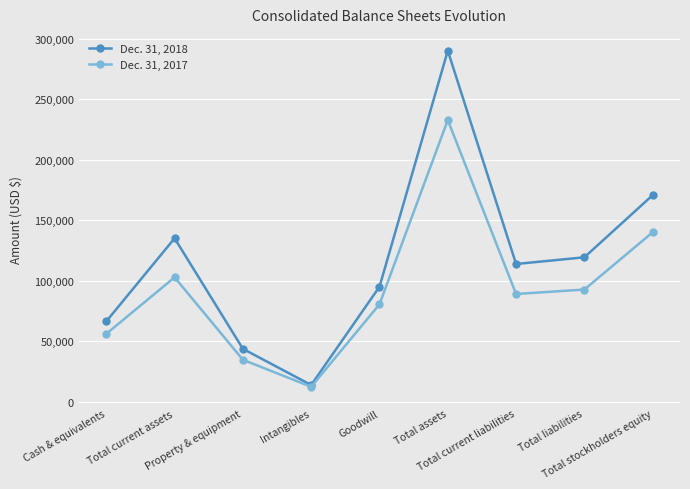

Which category has the highest value across all series?

Total assets